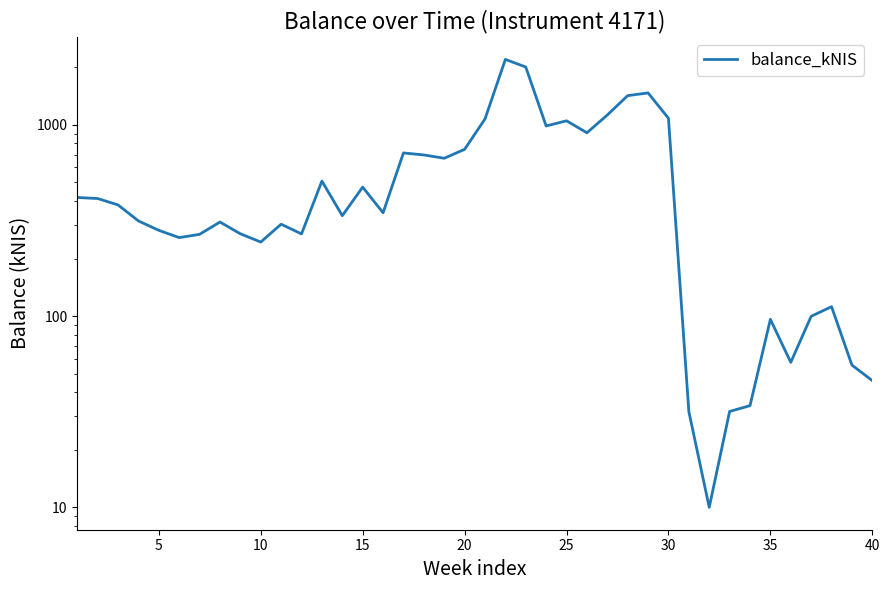

How many interior local peaks (higher than both neighbors) does the data have?

10